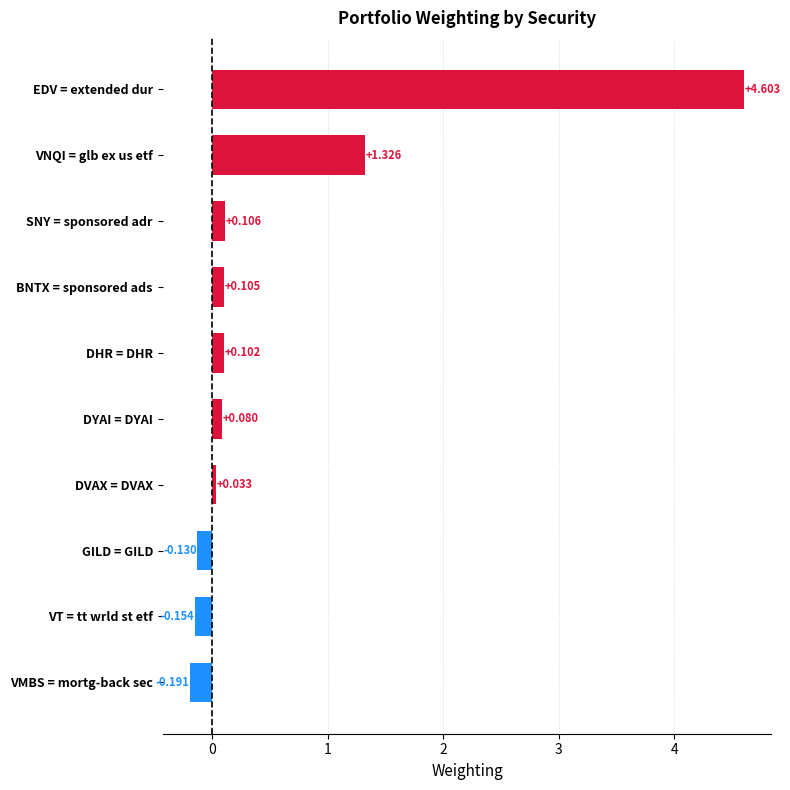

List the labels in order of value, smallest first.

VMBS = mortg-back sec, VT = tt wrld st etf, GILD = GILD, DVAX = DVAX, DYAI = DYAI, DHR = DHR, BNTX = sponsored ads, SNY = sponsored adr, VNQI = glb ex us etf, EDV = extended dur